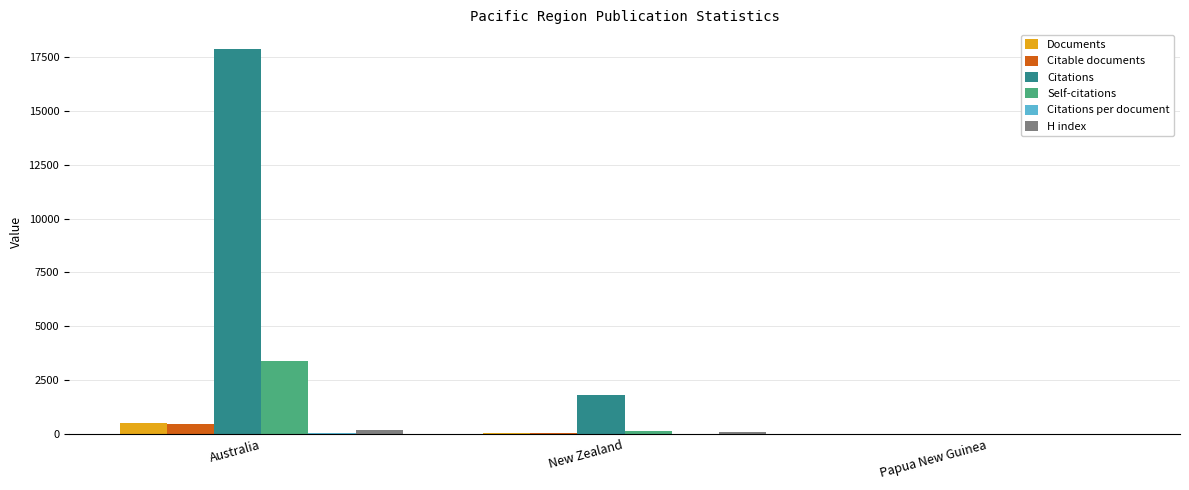

Which series changed the most between New Zealand and Papua New Guinea?

Citations